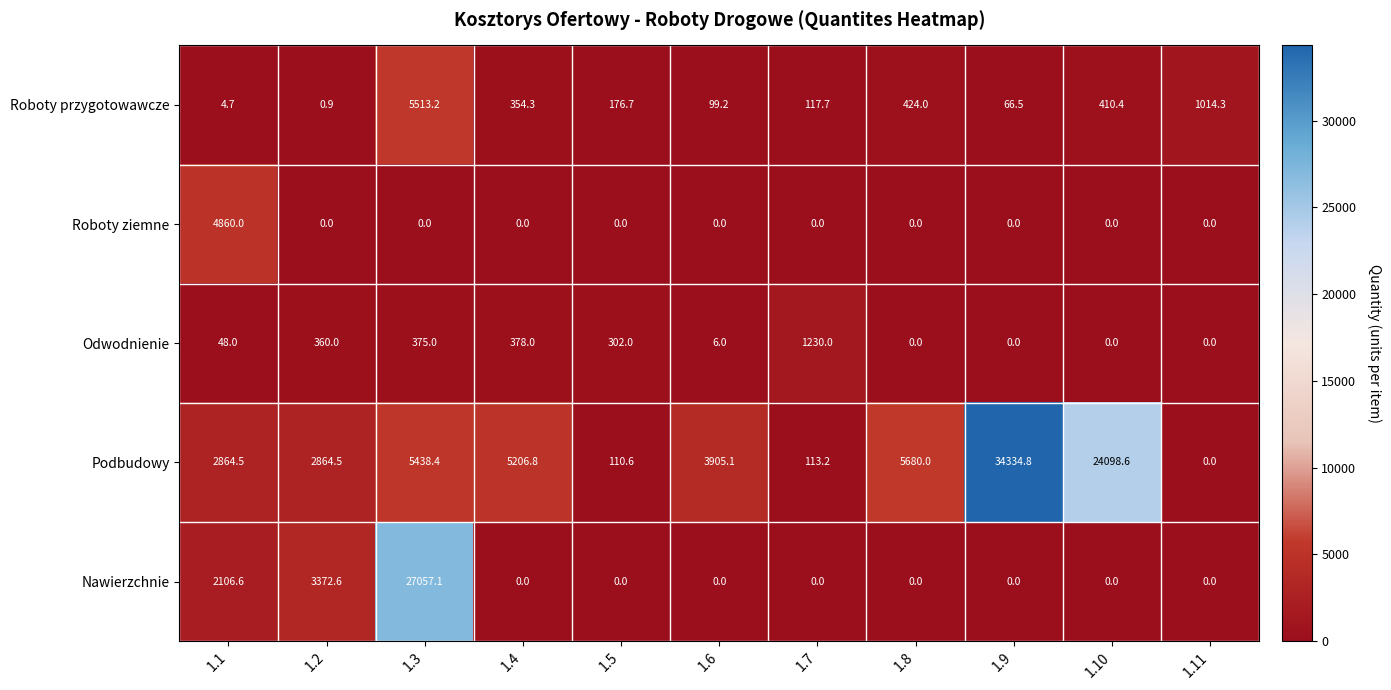

Count the number of data series in this chart.

5